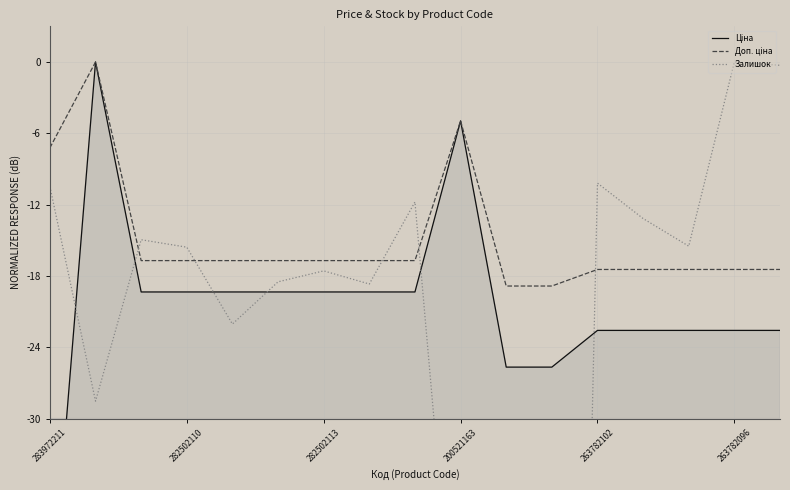

Which category has the lowest value in the Ціна series?

283972211